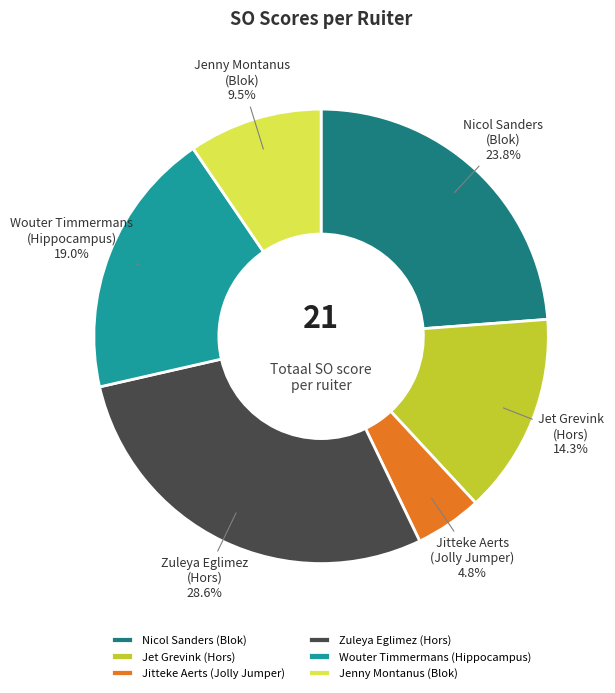

Does any single category account for the majority?

No